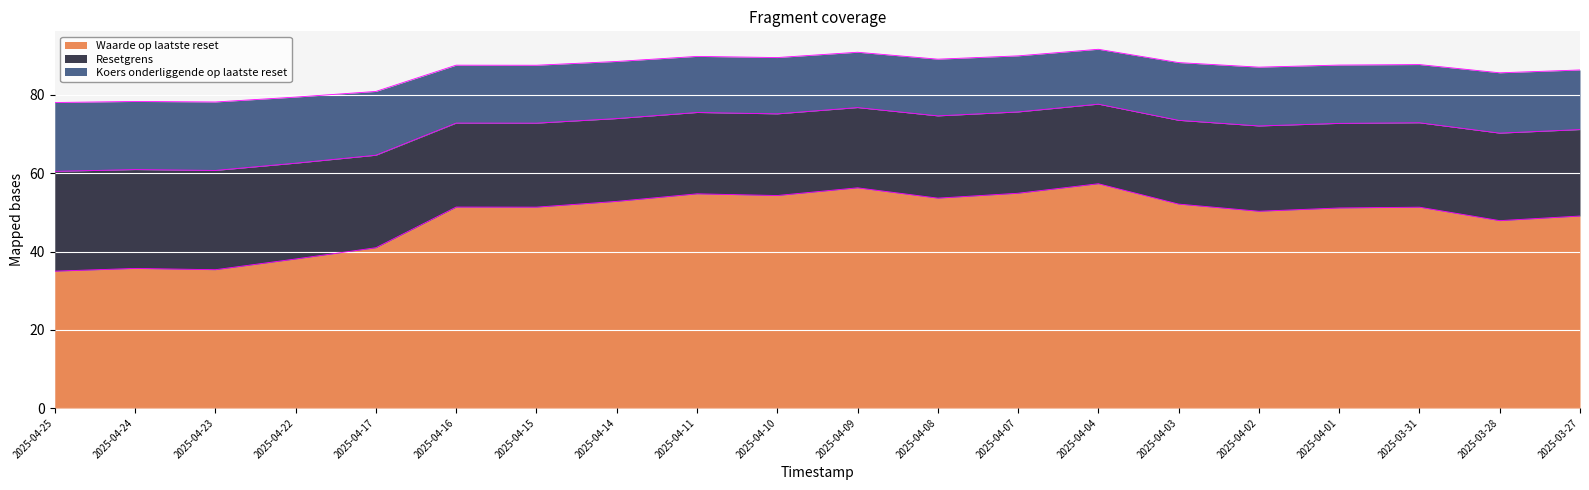

How many data points does each series have?

20